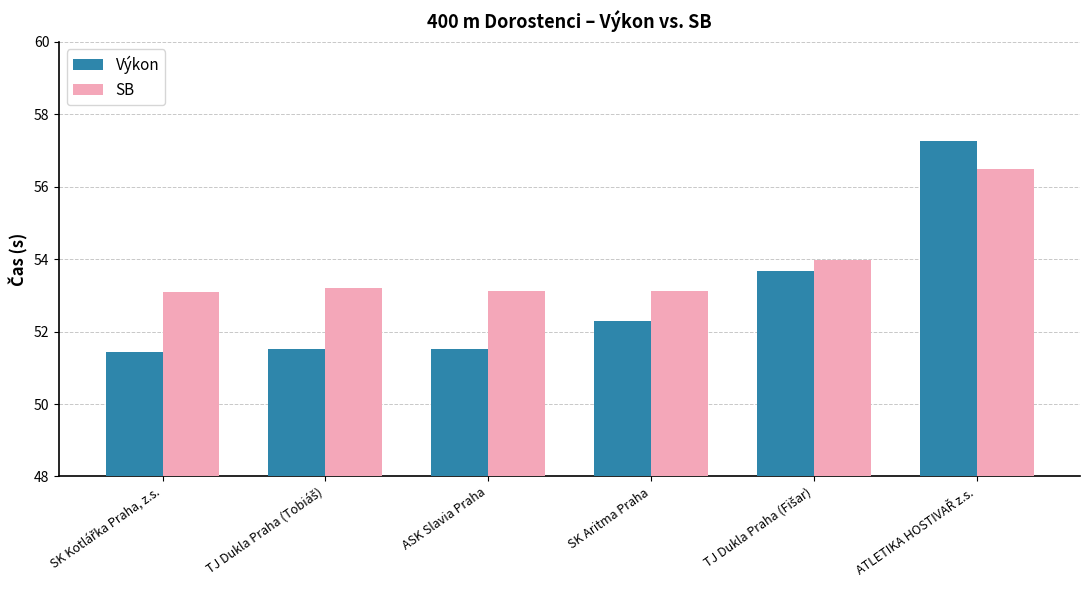

Which series has the largest range (max minus min)?

Výkon